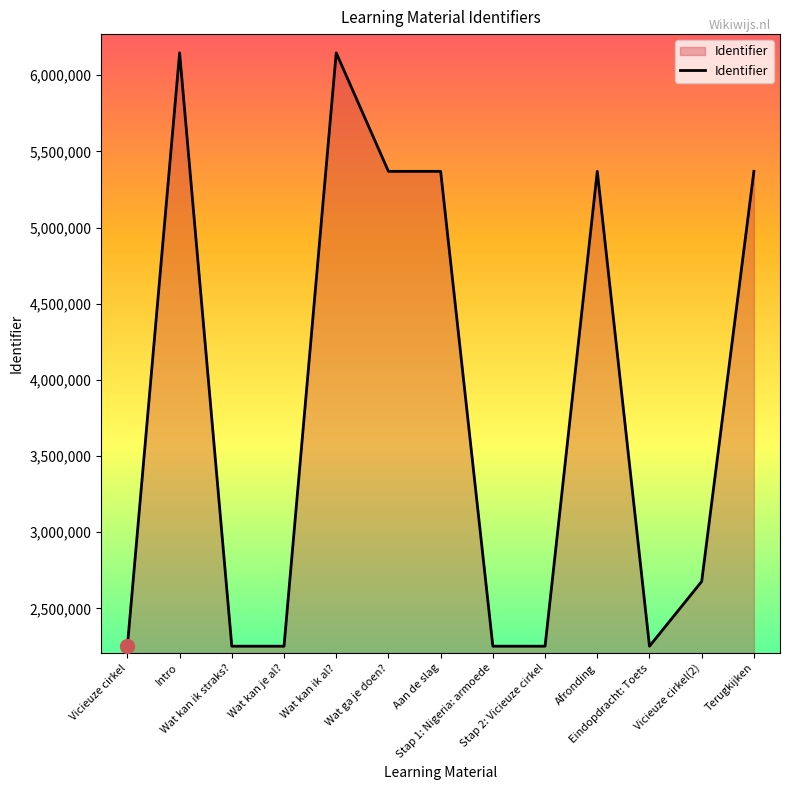

Approximately how many times larger is the value at Wat ga je doen? compared to Stap 2: Vicieuze cirkel?

2.4